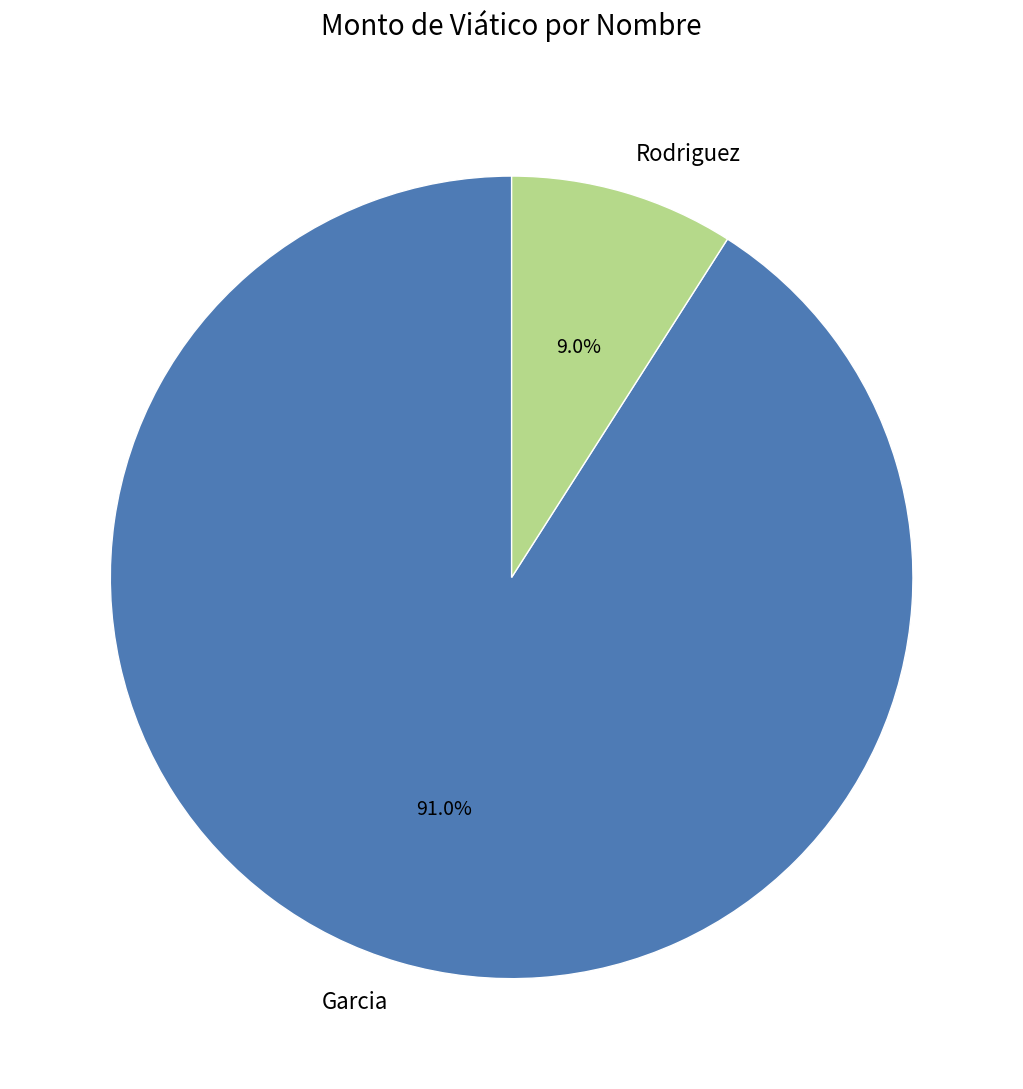

To the nearest percent, what is the combined percentage of Garcia and Rodriguez?

100%